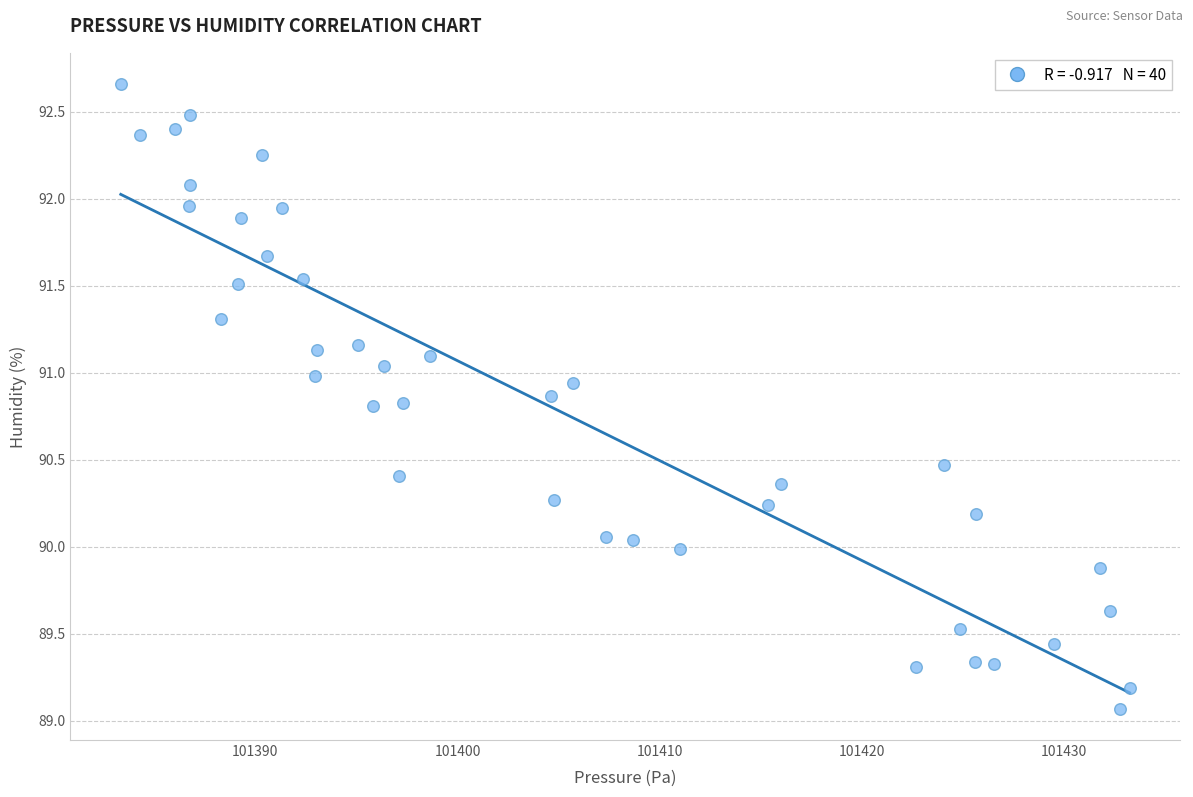

What is the range of X values (max minus min)?

49.9